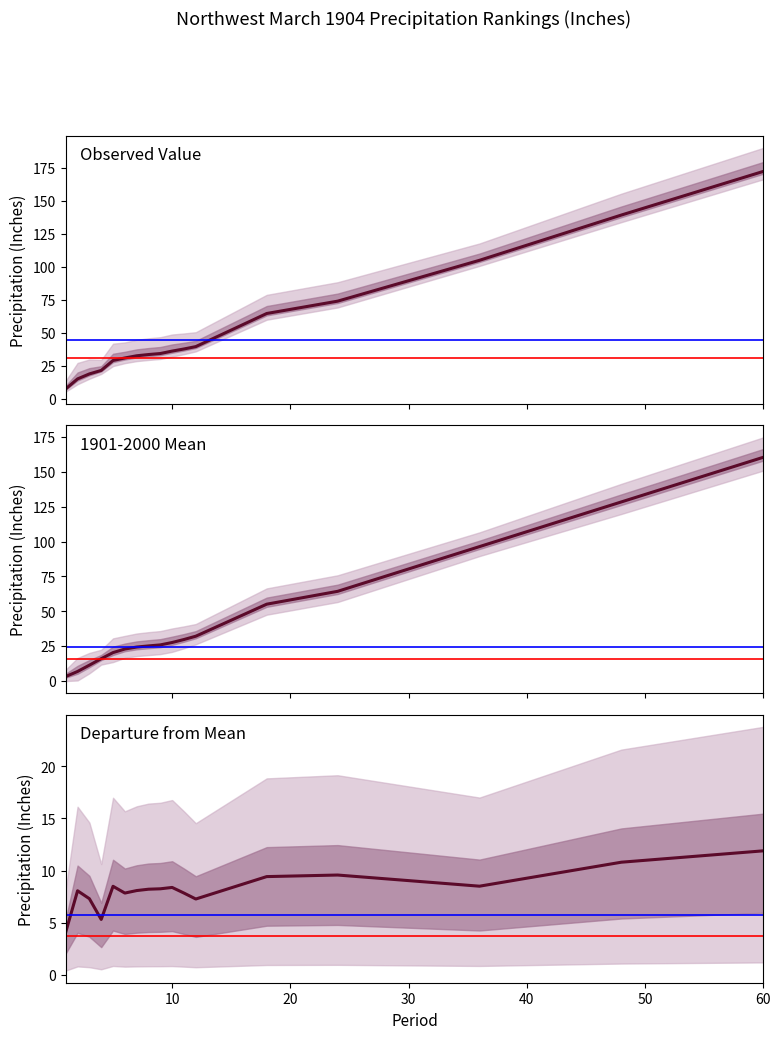

Reading right to left, what are all the values shown in this chart?

Value: 60=172.2	48=139.2	36=104.8	24=73.9	18=64.5	12=39.4	11=37.6	10=36.0	9=34.2	8=33.4	7=32.5	6=30.8	5=28.9	4=21.4	3=18.7	2=14.9	1=7.4
1901-2000 Mean: 60=160.3	48=128.4	36=96.3	24=64.3	18=55.1	12=32.1	11=29.8	10=27.6	9=25.9	8=25.2	7=24.4	6=22.9	5=20.4	4=16.0	3=11.4	2=6.9	1=3.3
Departure: 60=11.9	48=10.8	36=8.5	24=9.6	18=9.4	12=7.3	11=7.8	10=8.4	9=8.2	8=8.2	7=8.1	6=7.8	5=8.5	4=5.3	3=7.3	2=8.1	1=4.1